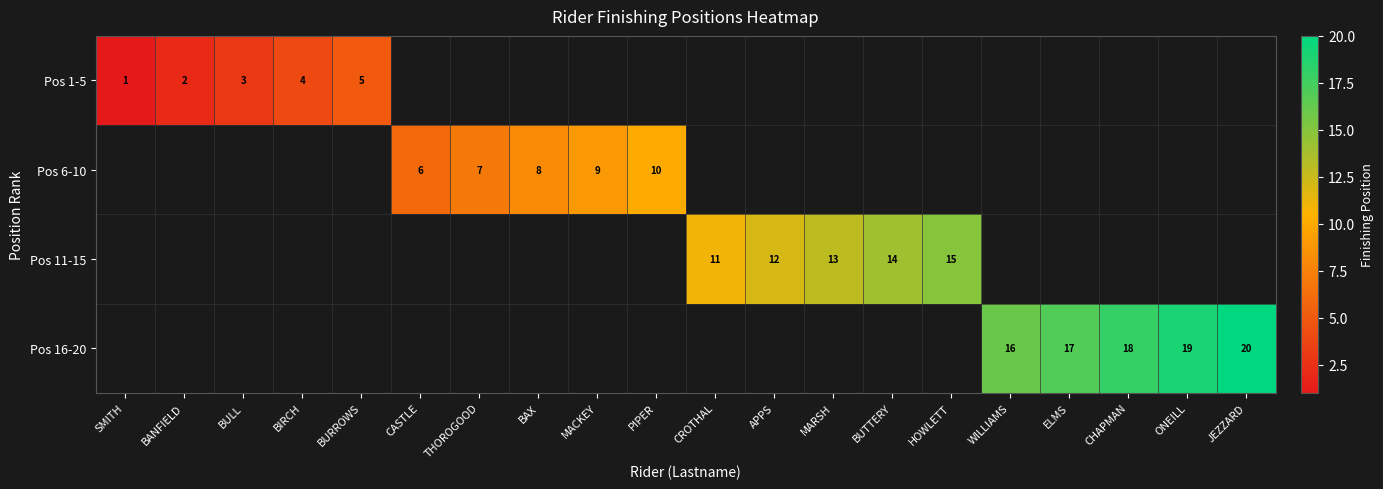

How many categories are shown in the chart?

20